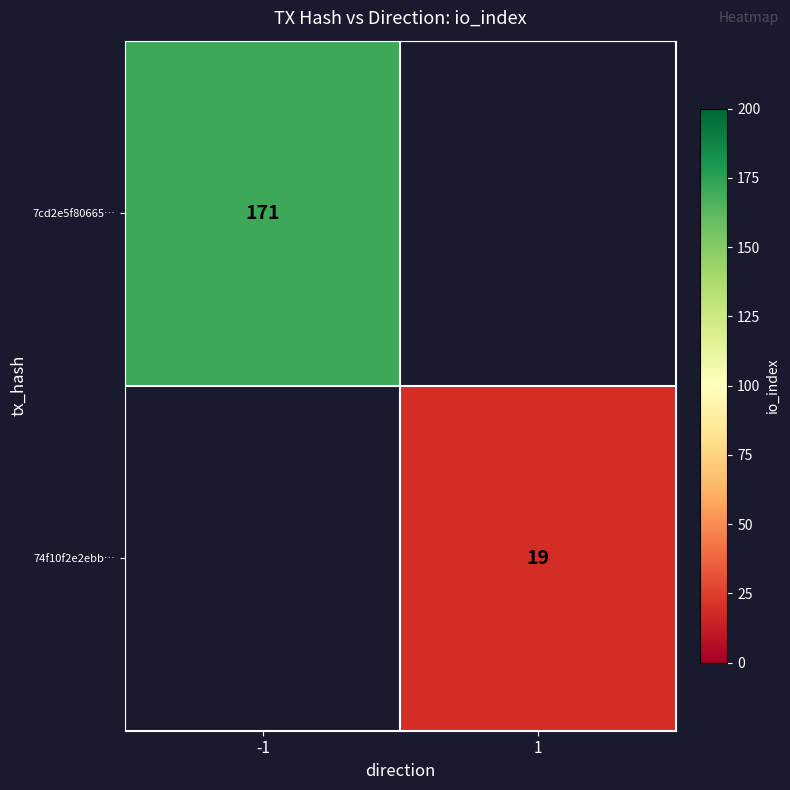

The value of 7cd2e5f80665… at -1 is 171. True or false?

True